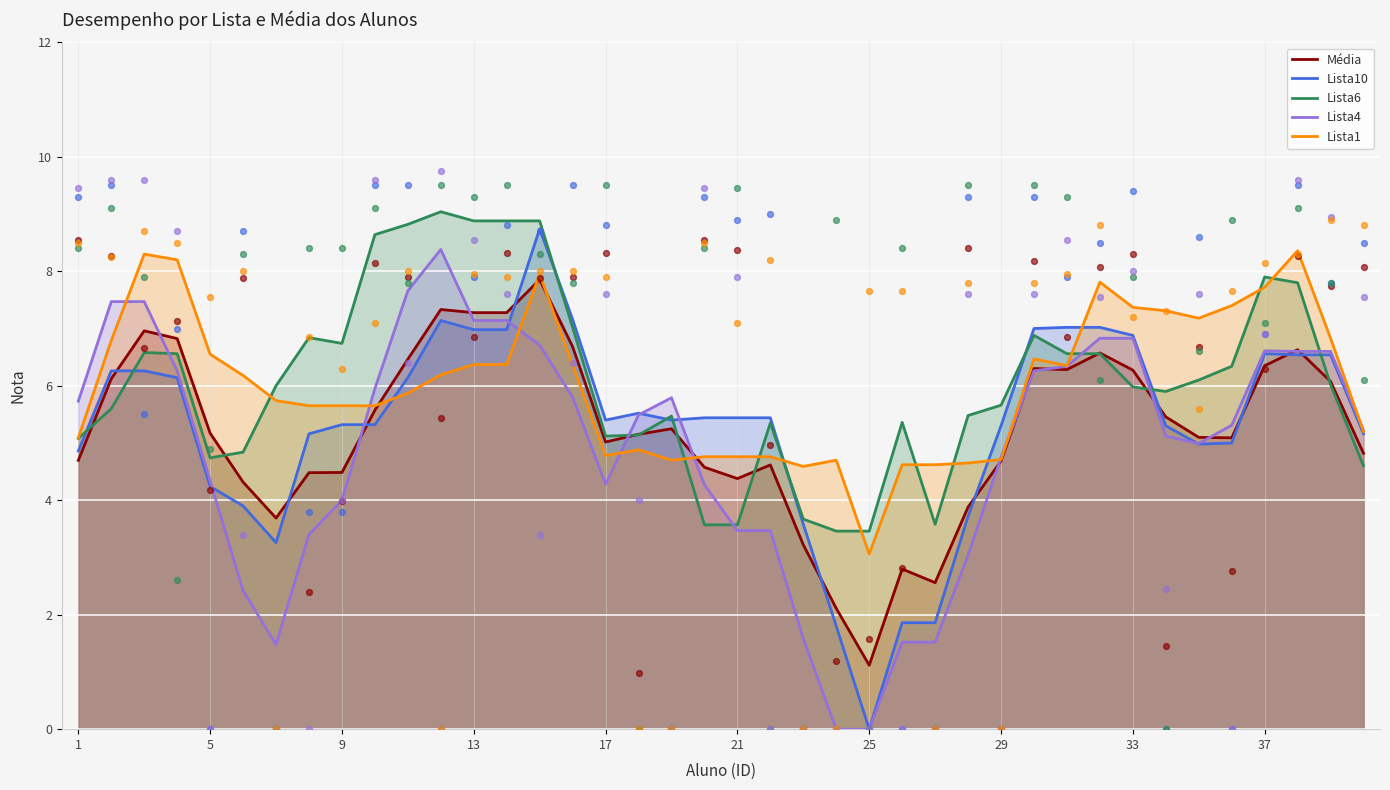

True or false: Lista1 has a value of 5.1 at 1.

True